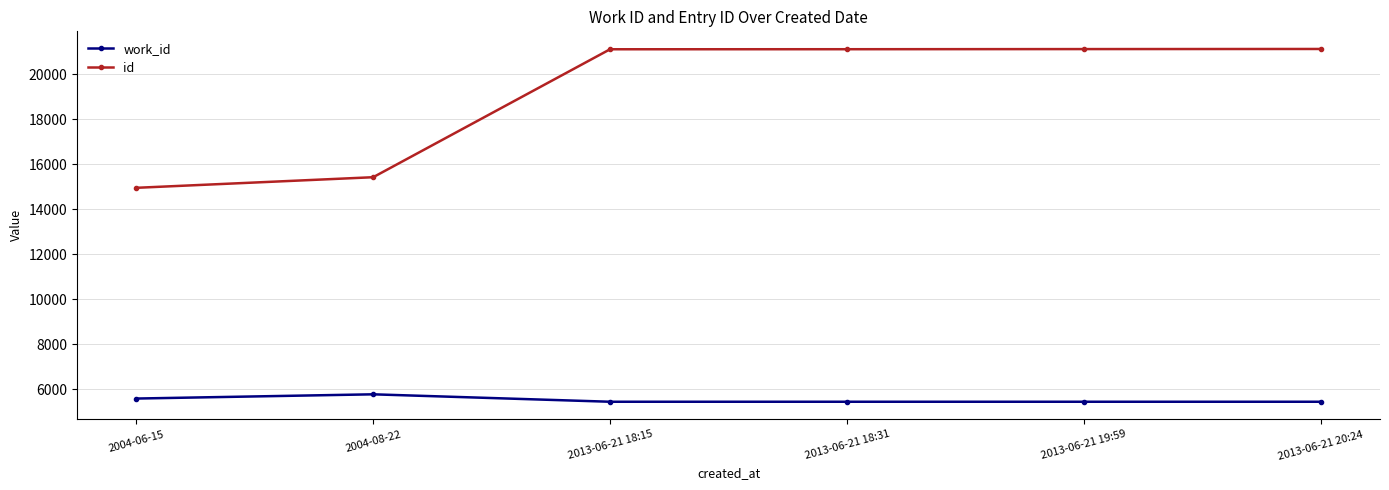

Which series has the largest range (max minus min)?

id